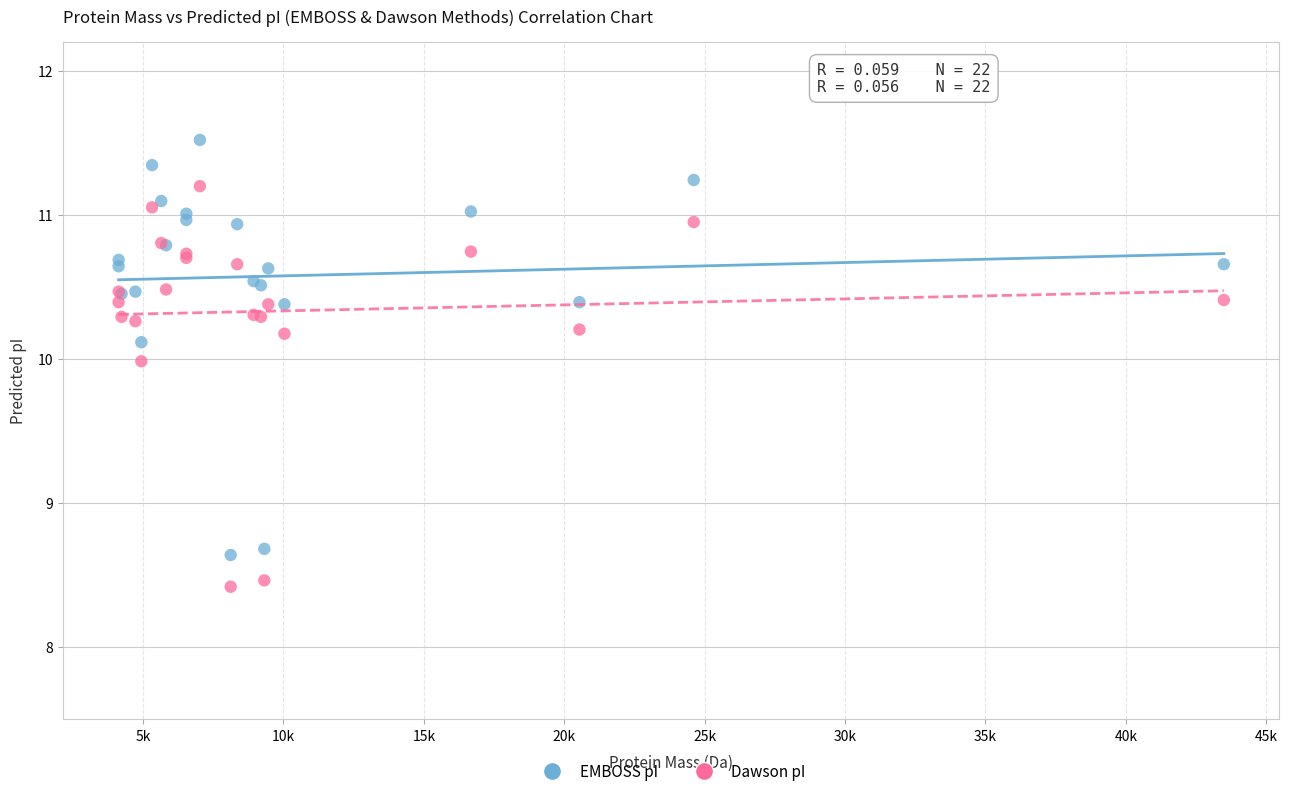

What are all the series names shown in the legend?

EMBOSS pI, Dawson pI